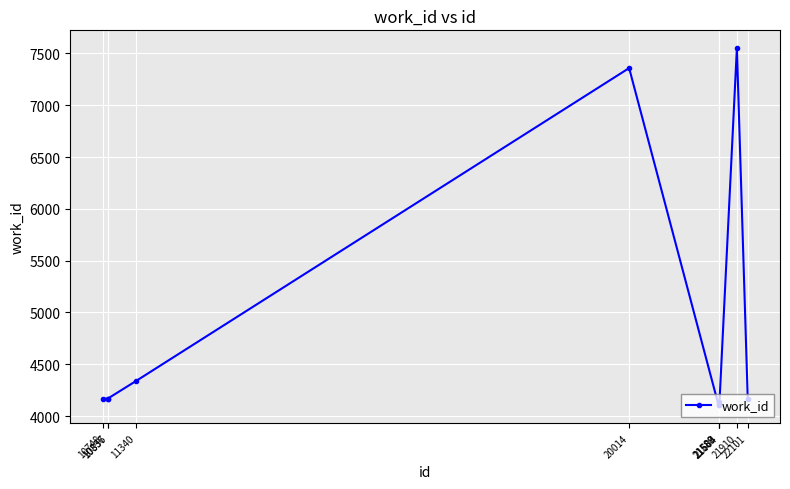

Reading left to right, transcribe all the data shown in this chart.

10748=4167	10836=4167	10837=4167	11340=4339	20014=7359	21588=4103	21589=4103	21604=4136	21910=7551	22101=4167